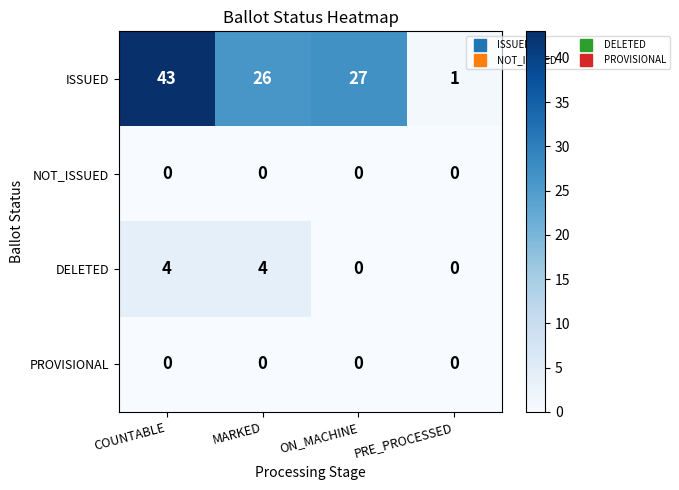

List the labels in order of ISSUED value, largest first.

COUNTABLE, ON_MACHINE, MARKED, PRE_PROCESSED